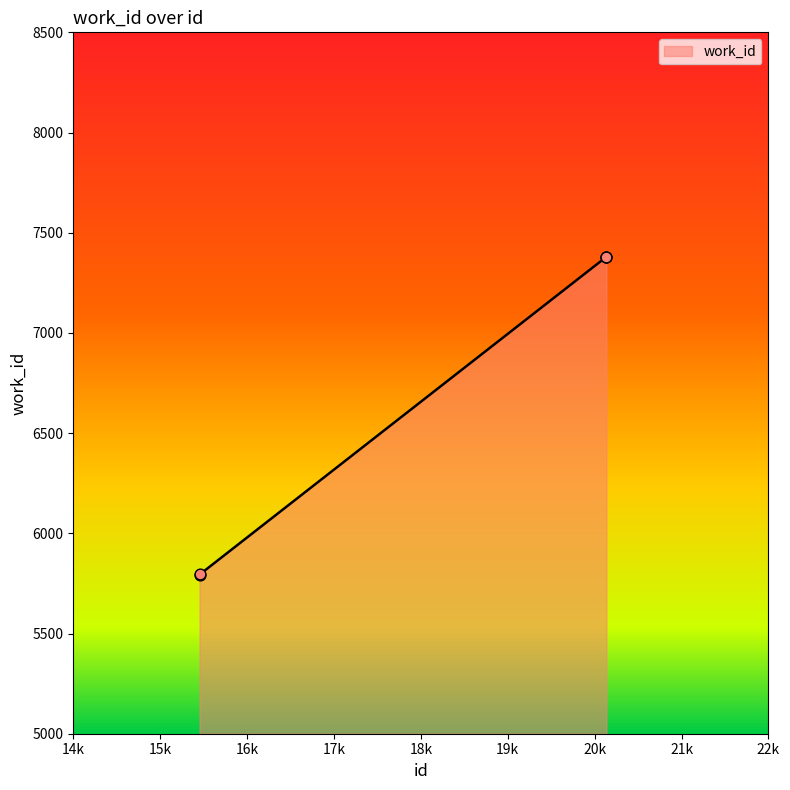

What is the minimum value shown in the chart?

5793